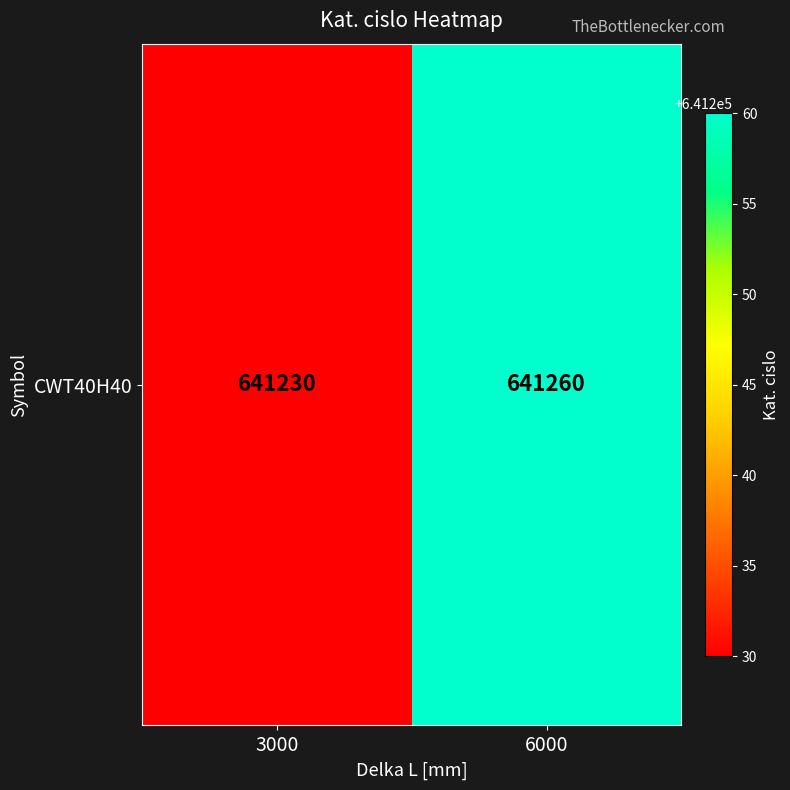

Read the value at 6000, to the nearest 5.

641260